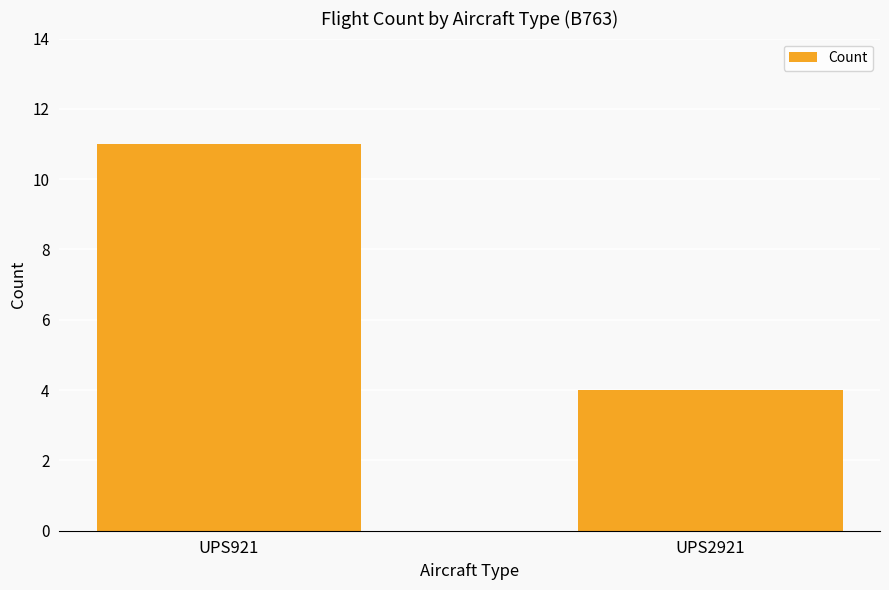

True or false: the data shows 18 at UPS921.

False